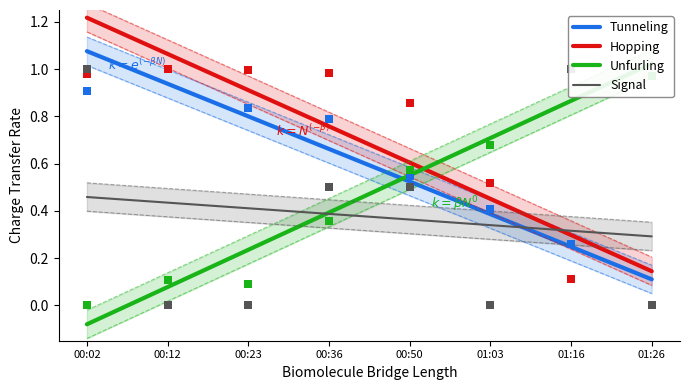

Which series contains the highest Y value?

Hopping